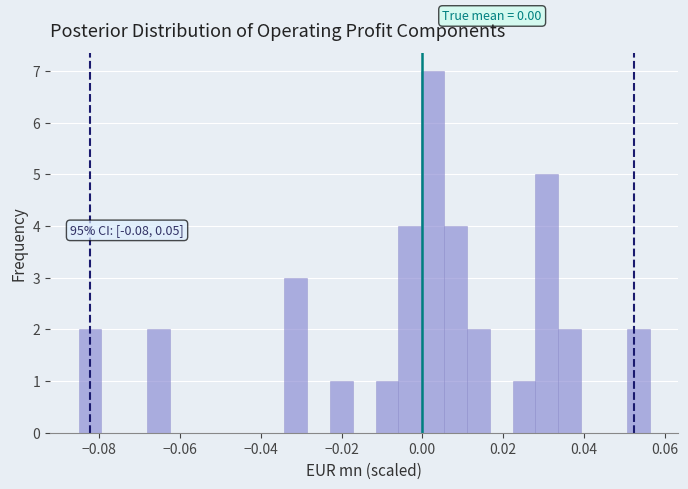

Around what value on the x-axis is the tallest bar? Give the approximate position of its centre, as read against the axis.

0.002